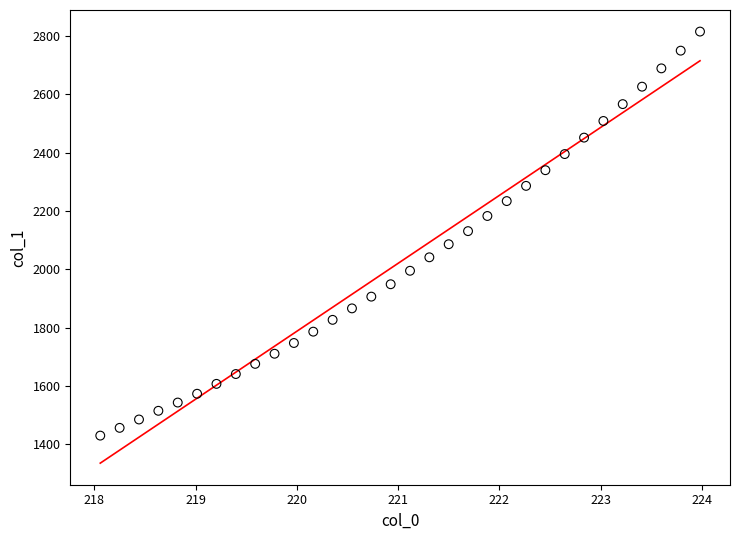

What is the range of X values (max minus min)?

5.9